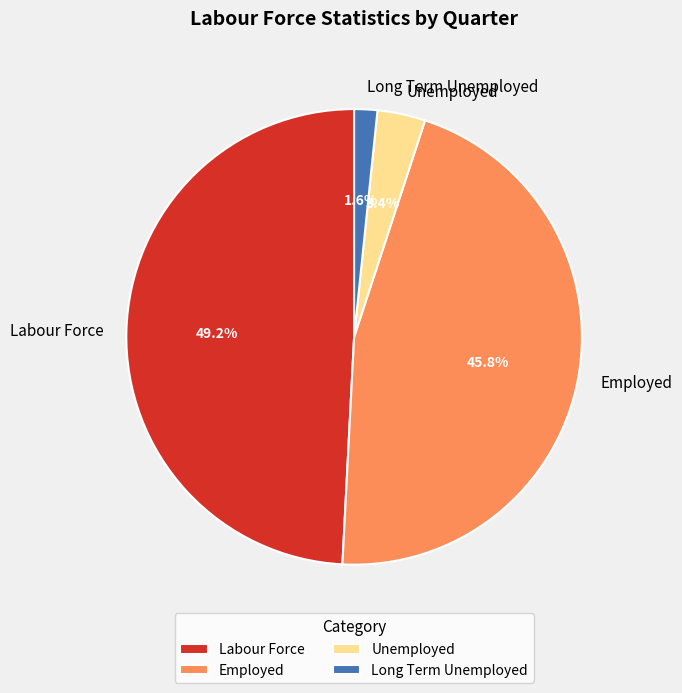

Which category has the biggest portion of the pie?

Labour Force